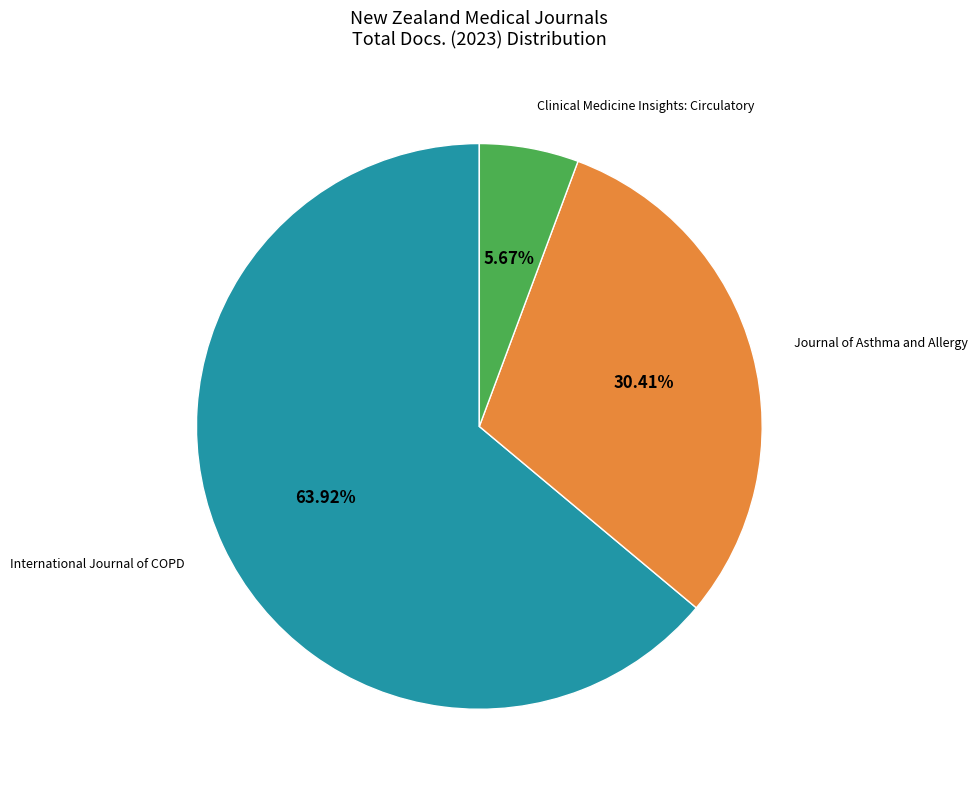

Which category accounts for the majority?

International Journal of COPD